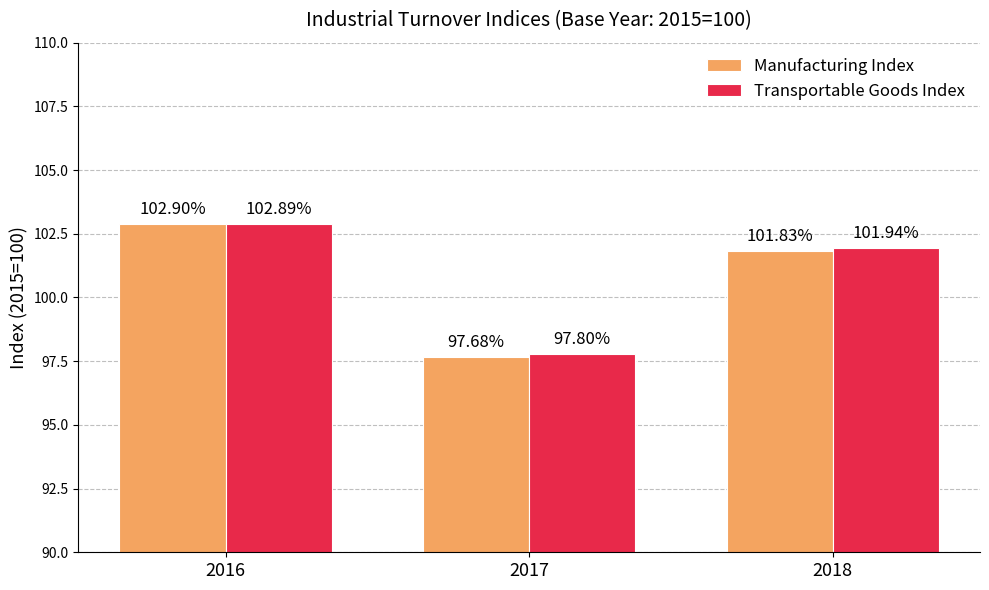

Which series changed the most between 2016 and 2017?

Manufacturing Index